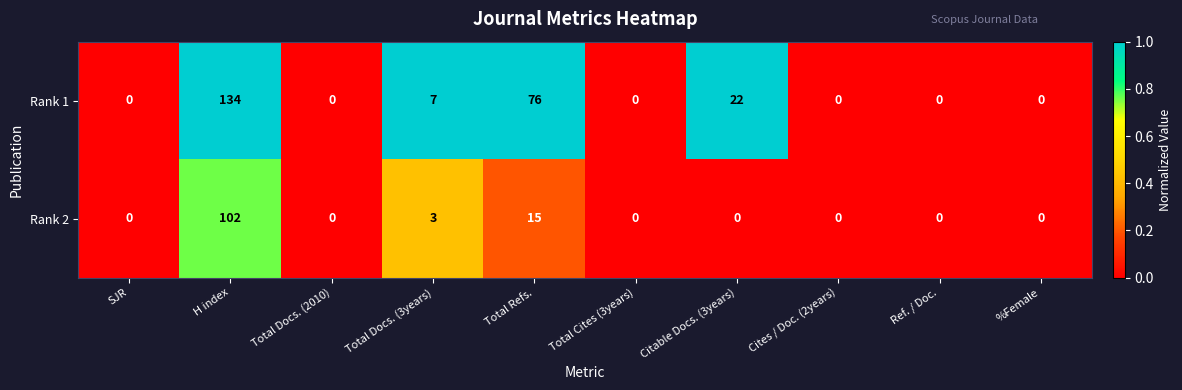

Which series has the widest spread of values?

Rank 1